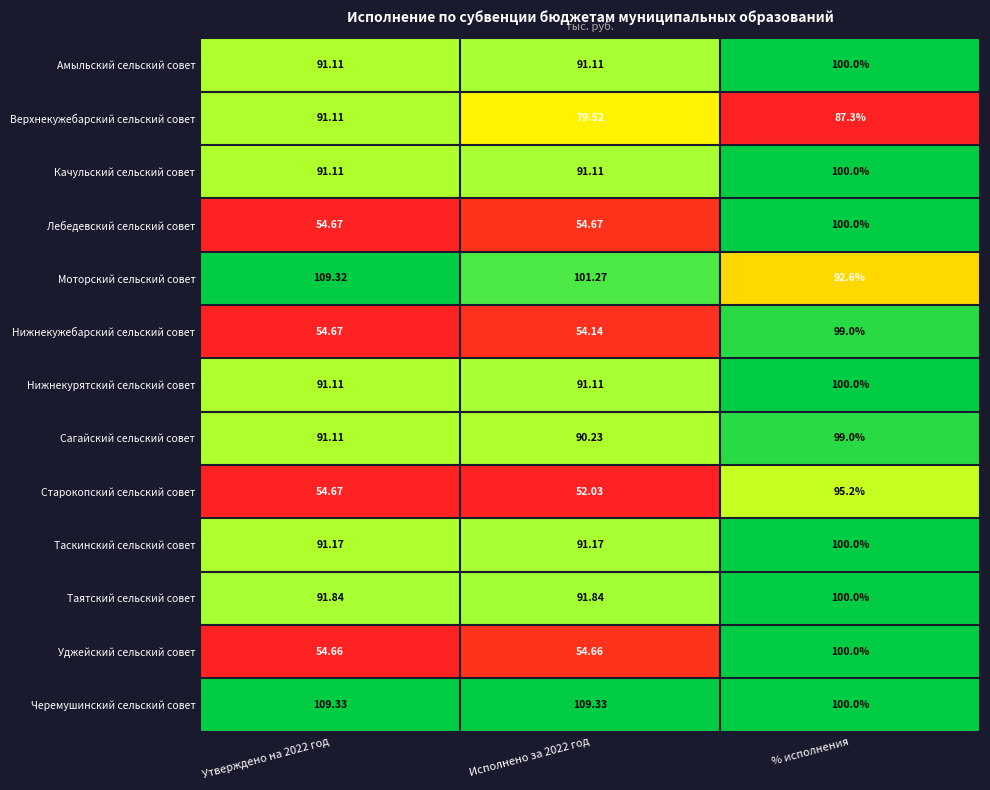

Which category has the lowest value in the Моторский сельский совет series?

% исполнения